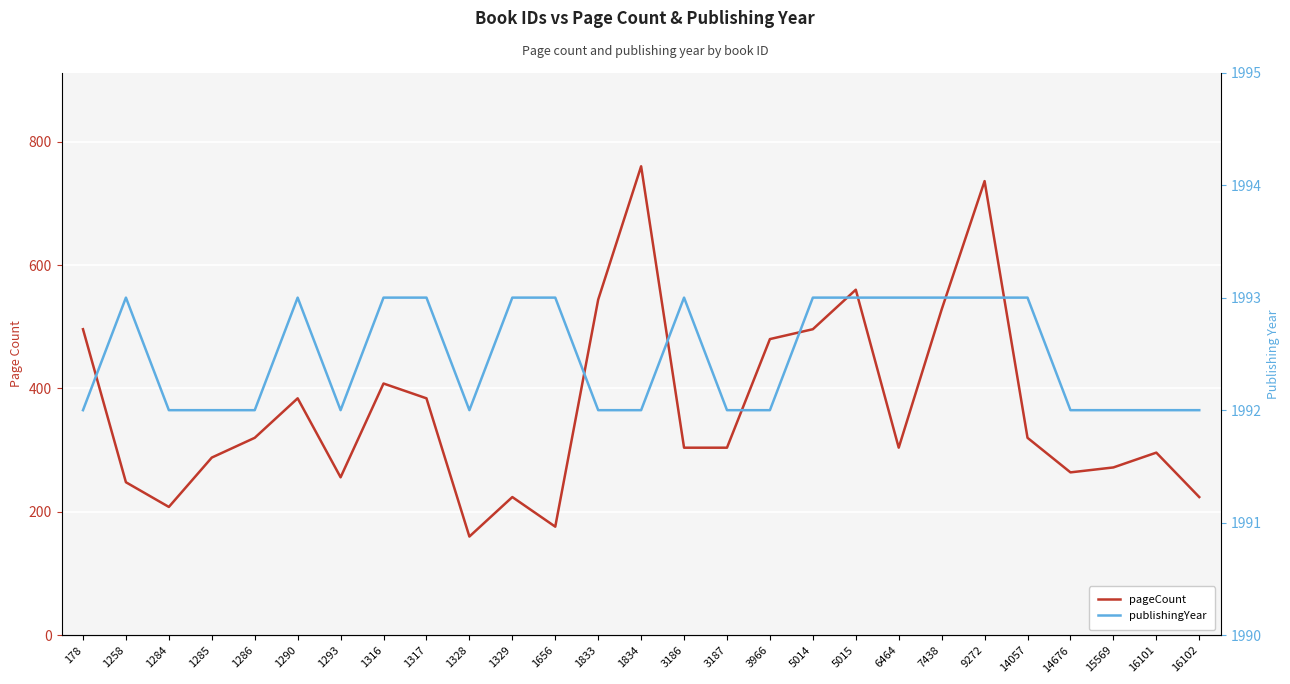

List the series in order of their peak value, highest first.

publishingYear, pageCount